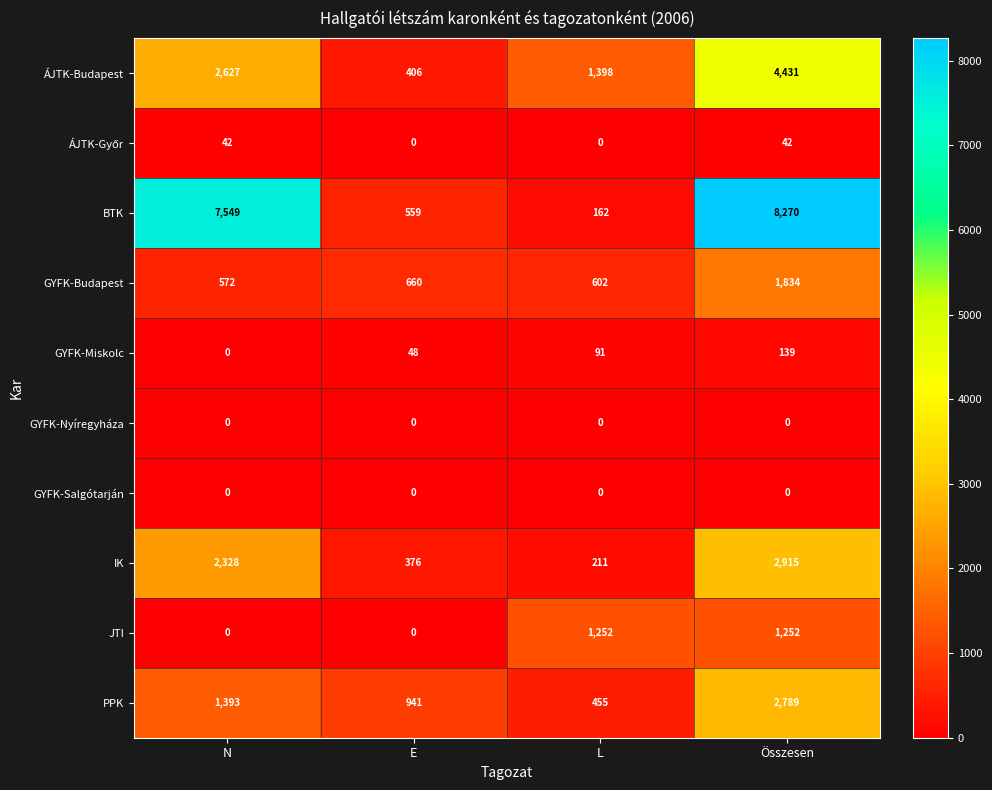

What is the approximate value of GYFK-Miskolc at L, to the nearest 5?

90